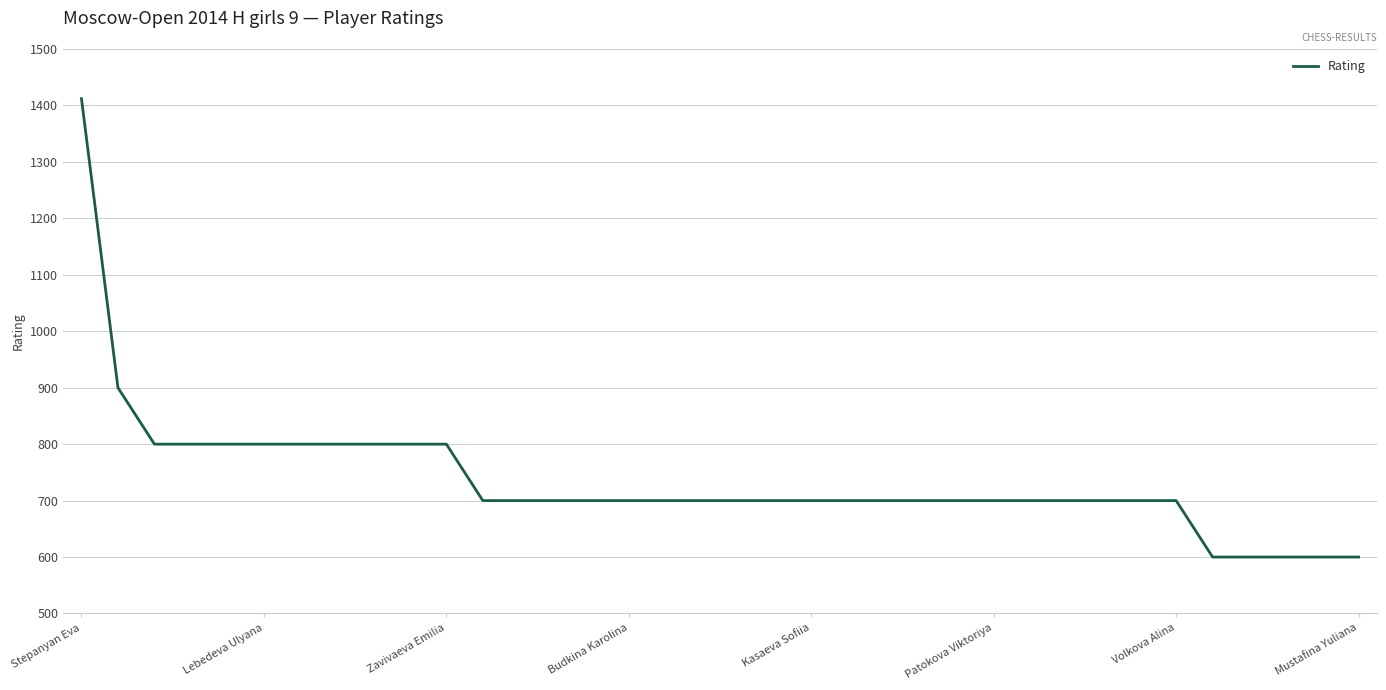

What is the smallest value displayed?

600